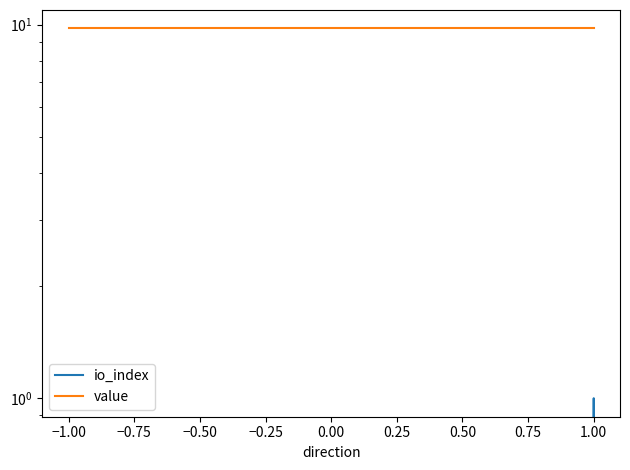

What is the difference between the highest and lowest values at 1.00?

8.8